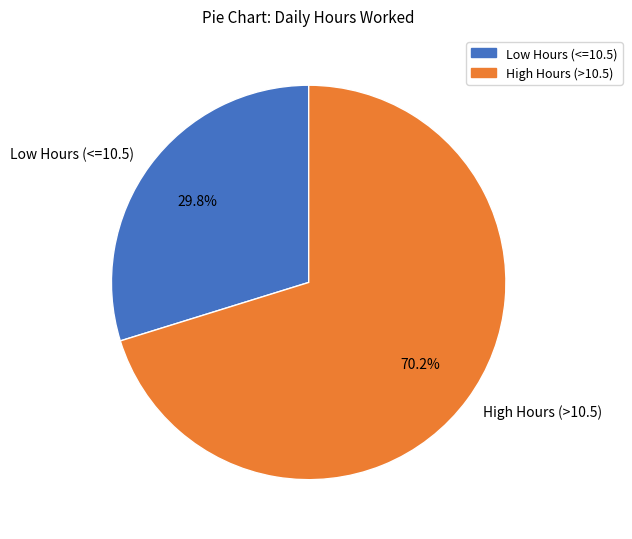

Which has a higher value, Low Hours (<=10.5) or High Hours (>10.5)?

High Hours (>10.5)